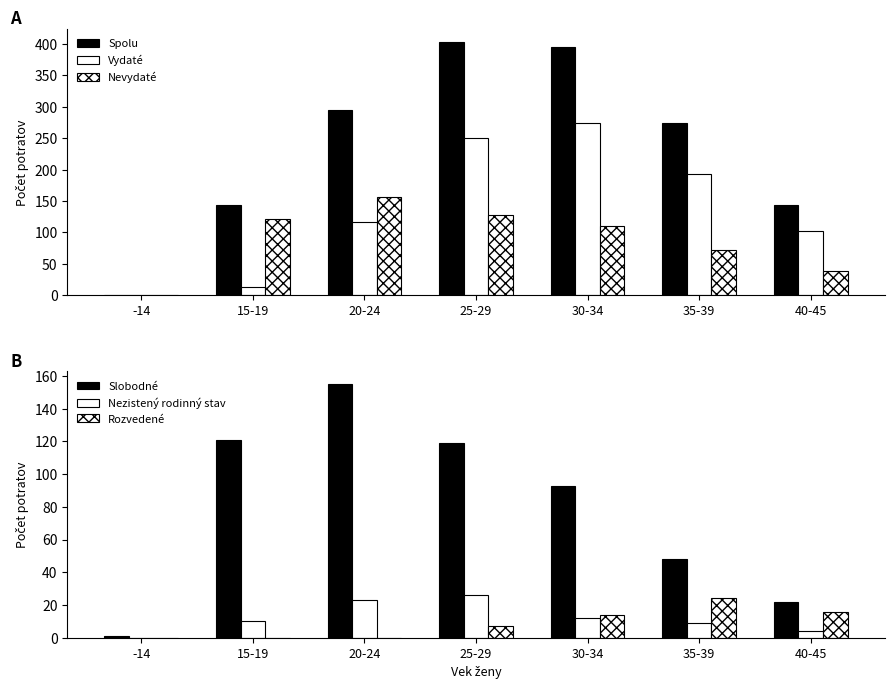

True or false: Nezistený rodinný stav has a value of -8 at -14.

False